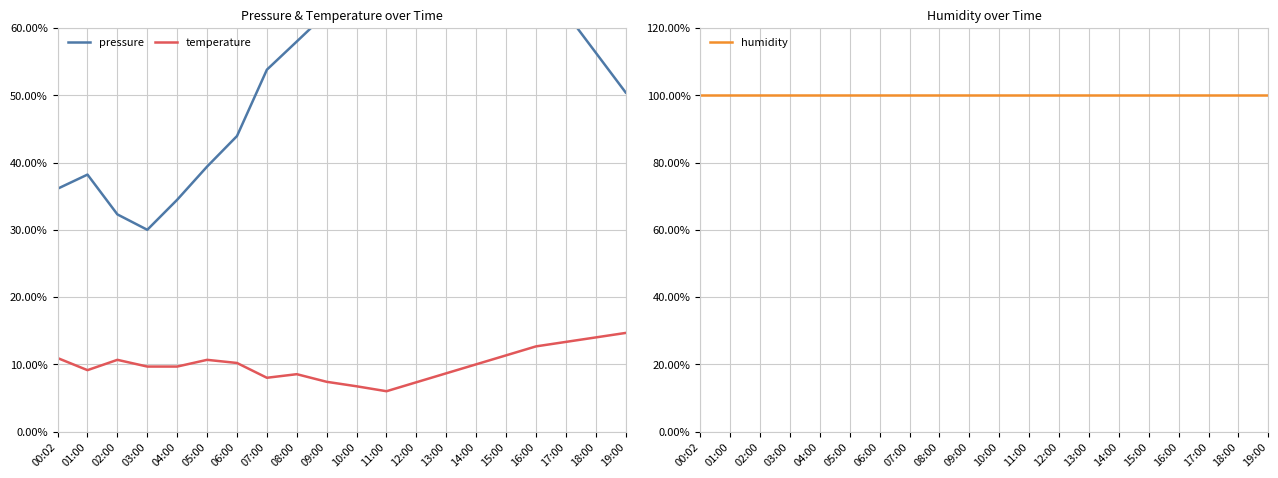

At which label does temperature reach its peak?

19:00